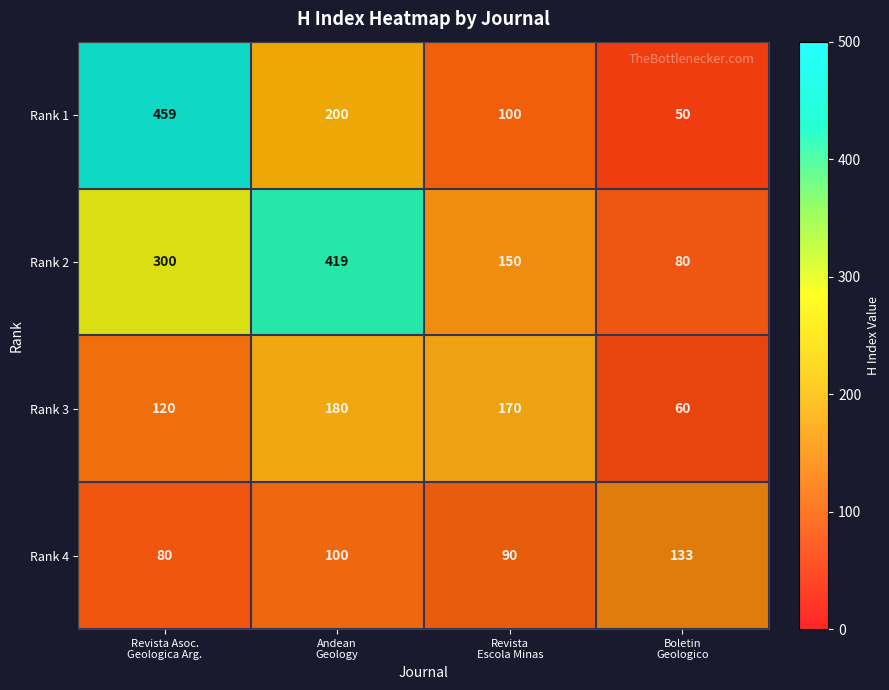

What is the total value across all series at Boletin
Geologico?

323